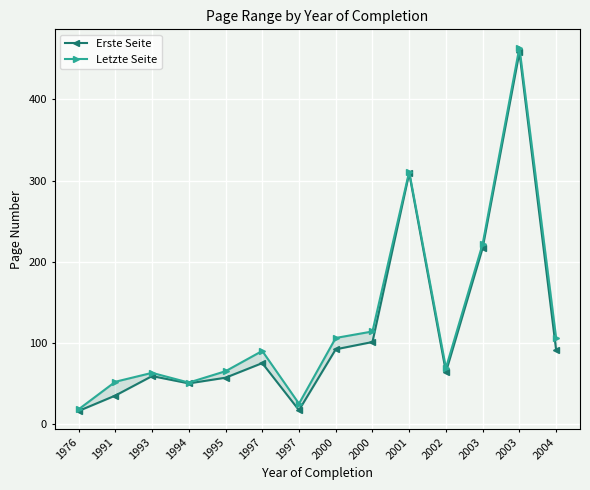

What is the value of the Erste Seite point at the 1st from the left?

16